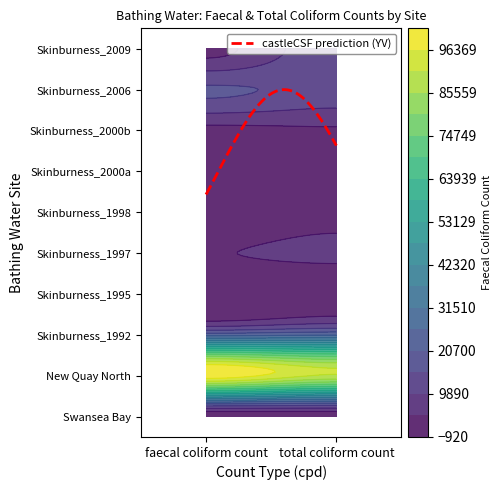

At which category does the chart reach its minimum across all series?

faecal coliform count